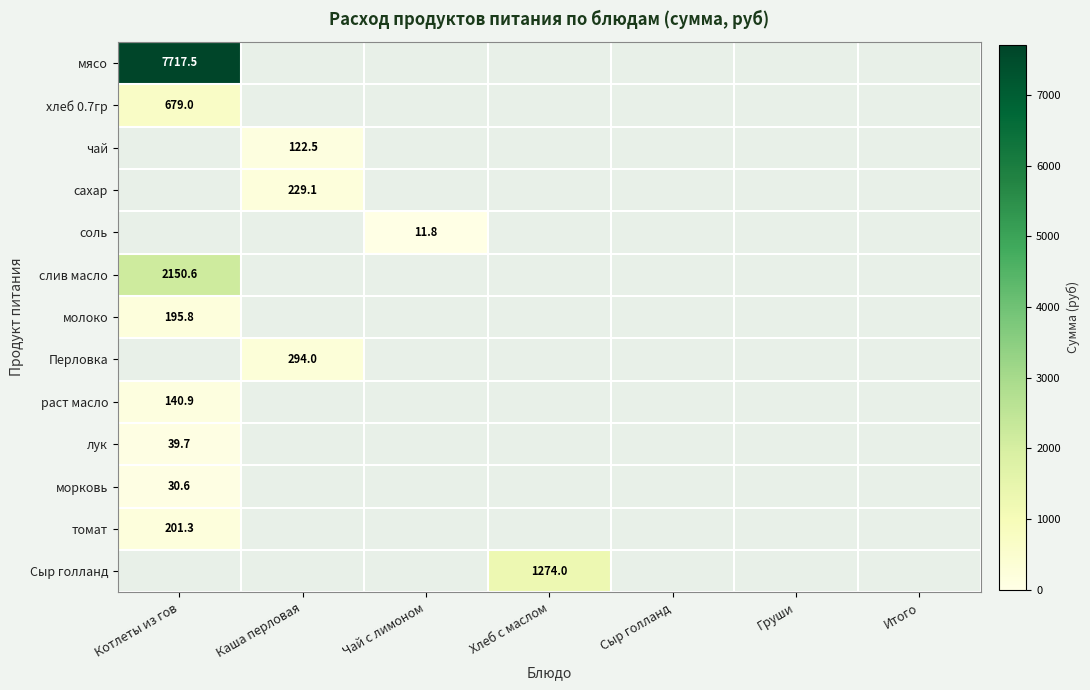

The value of молоко at Котлеты из гов is 319.3. True or false?

False